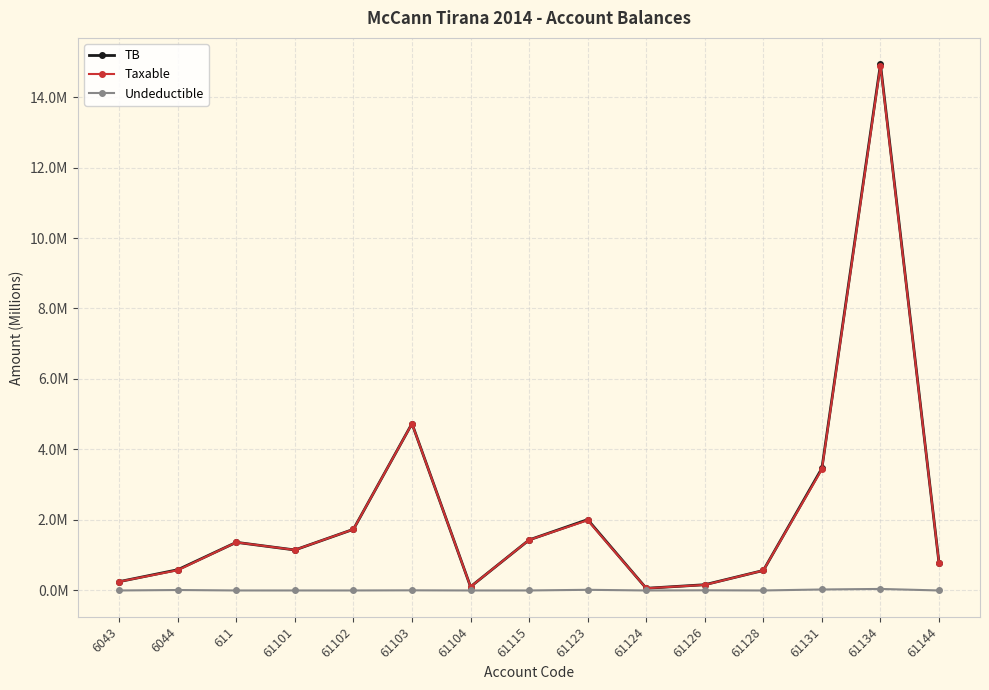

True or false: Taxable has more than 1 interior local peaks.

True